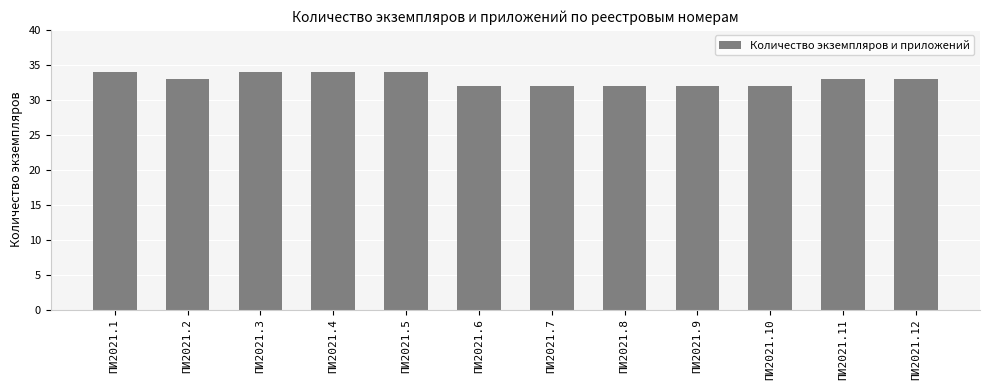

What is the value of the 12th bar from the left?

33